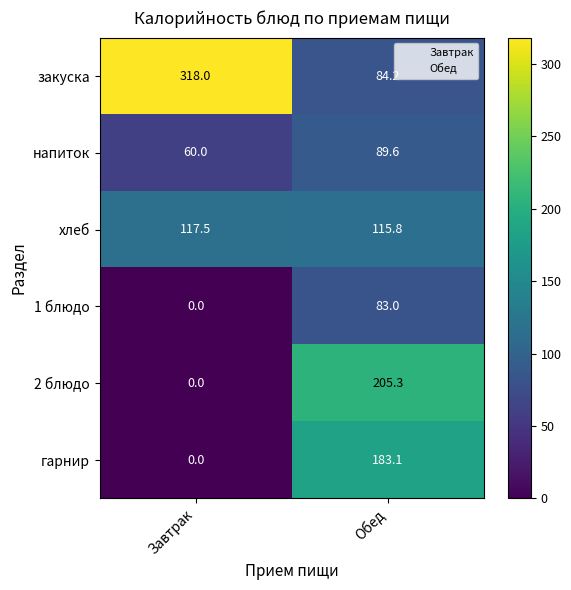

What is the average value of the 2 блюдо series?

102.7